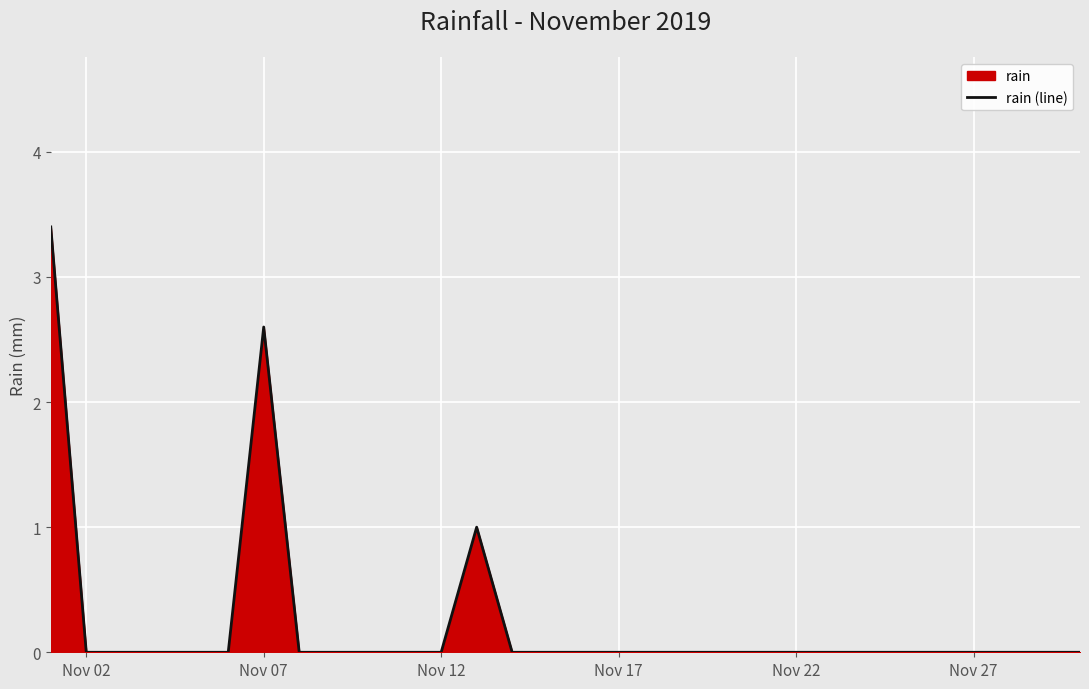

Is it true that the value at Nov 07 is 0.7?

False